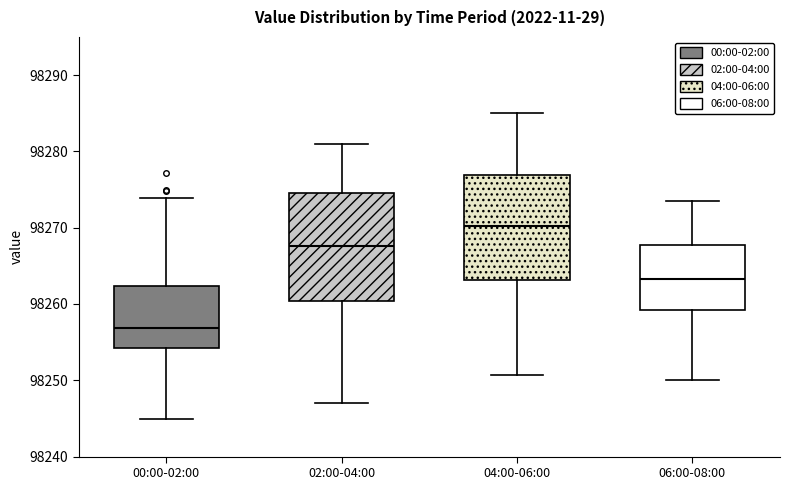

Reading left to right, read every box against the y-axis: the position of its median line, the range the box covers, and the ends of its whiskers. The values are not printed on the chart, so give them approximately, as read against the axis.

00:00-02:00: median 98257, box 98254 to 98262, whiskers 98245 to 98274
02:00-04:00: median 98268, box 98260 to 98275, whiskers 98247 to 98281
04:00-06:00: median 98270, box 98263 to 98277, whiskers 98251 to 98285
06:00-08:00: median 98263, box 98259 to 98268, whiskers 98250 to 98274